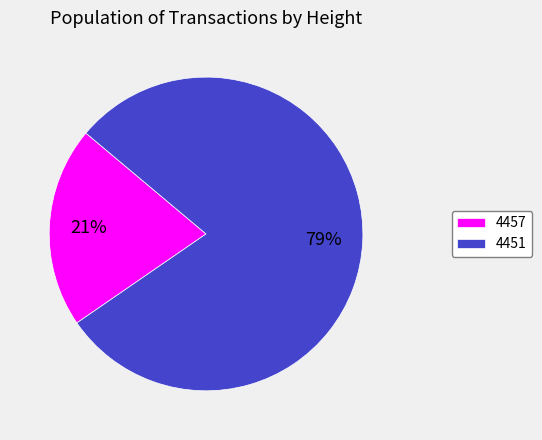

Combined, do 4457 and 4451 account for over 50%?

Yes